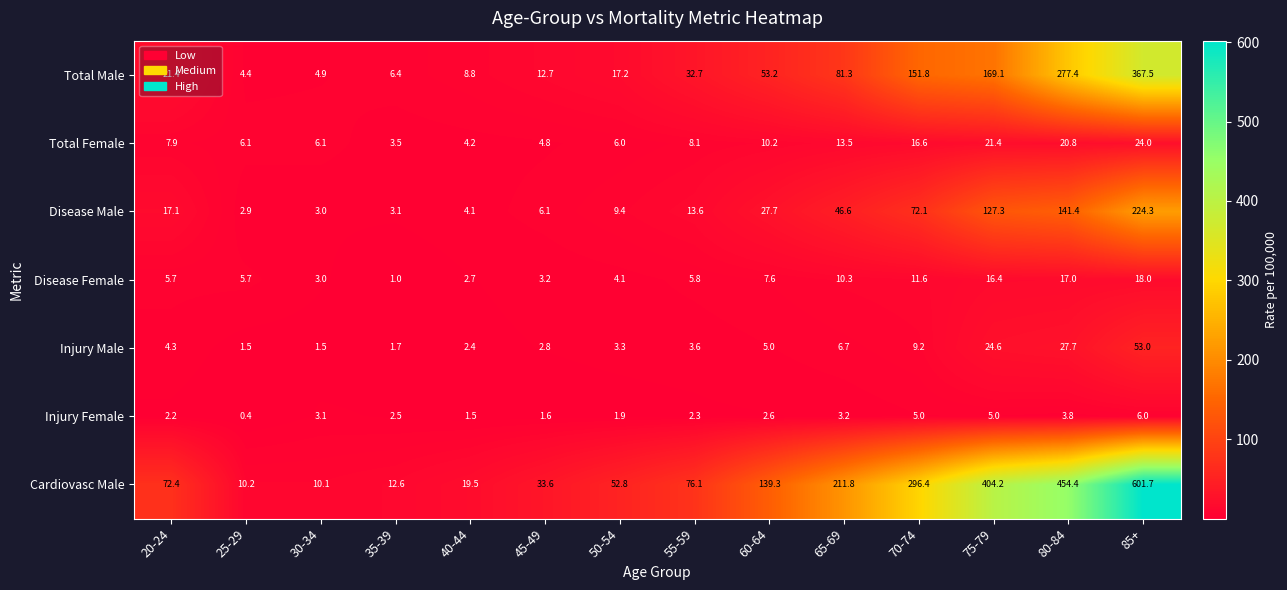

List the series in order of their peak value, highest first.

Cardiovasc Male, Total Male, Disease Male, Injury Male, Total Female, Disease Female, Injury Female